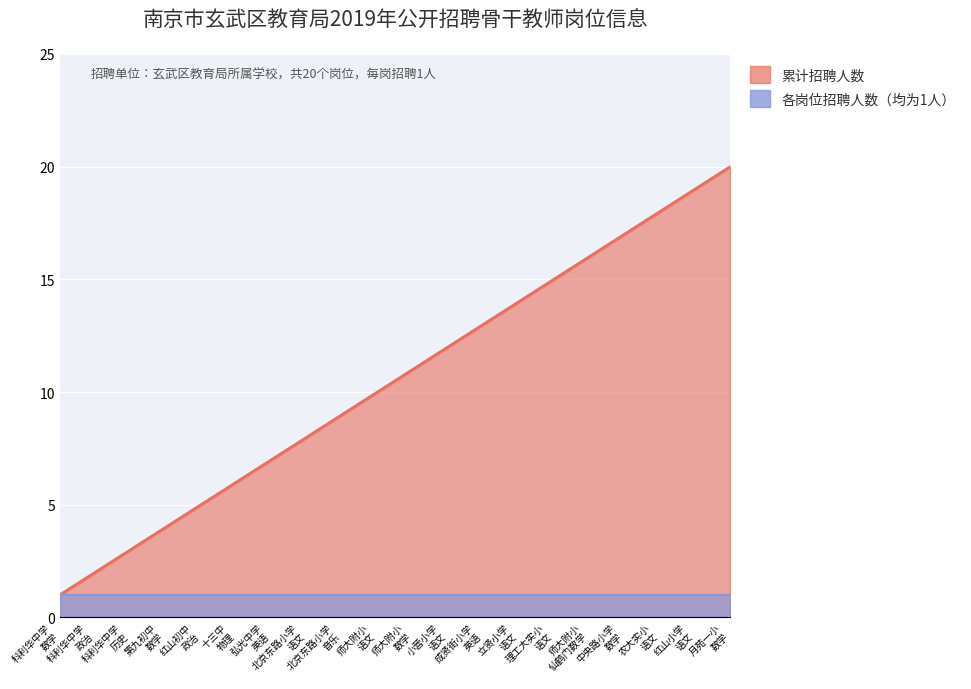

What is the ratio of the value at 中央路小学 数学 to the value at 师大附小 语文?

1.7